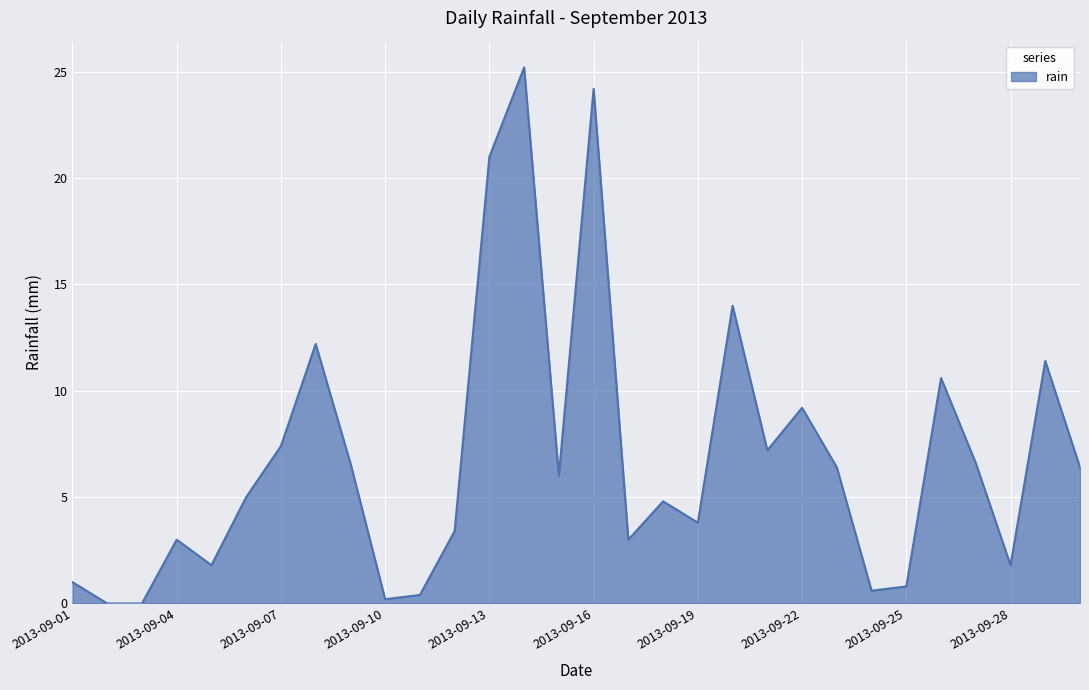

What is the maximum value shown in the chart?

25.2